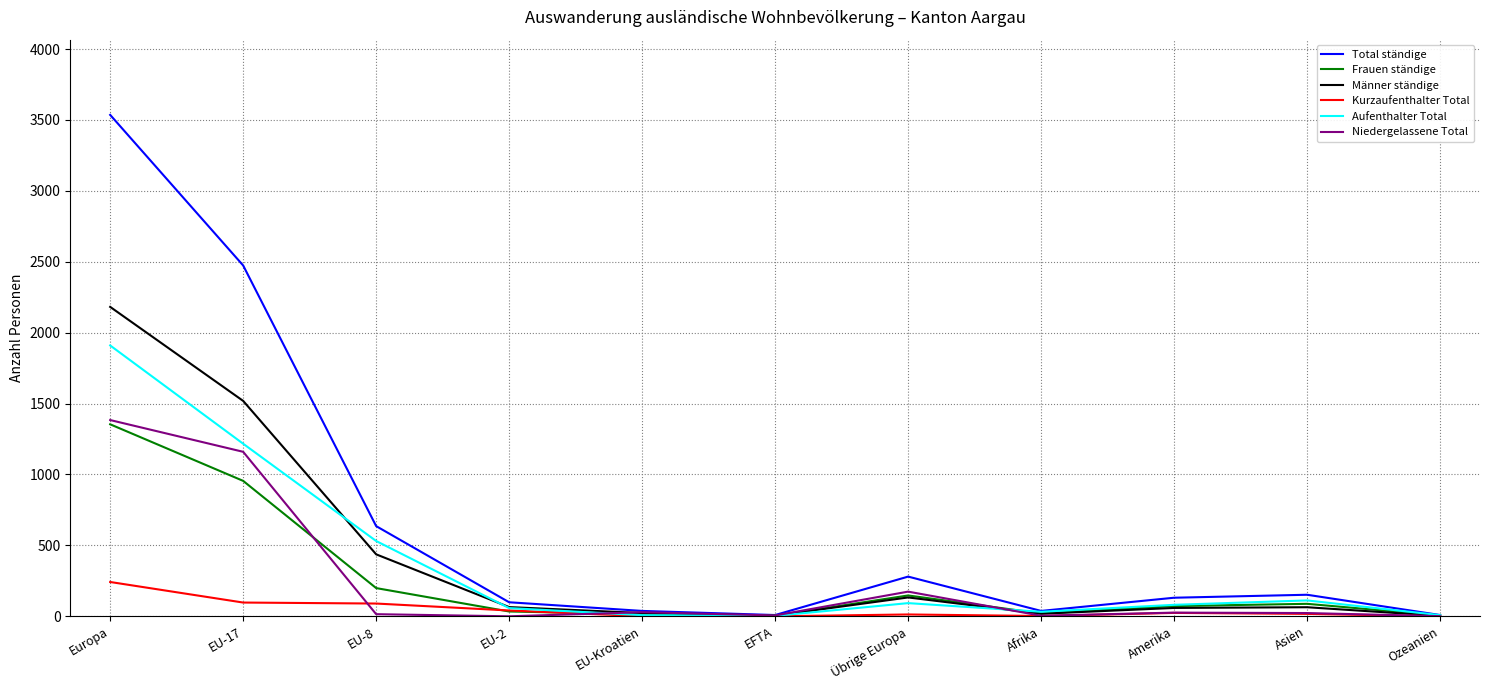

At how many categories does at least one series exceed 3248?

1